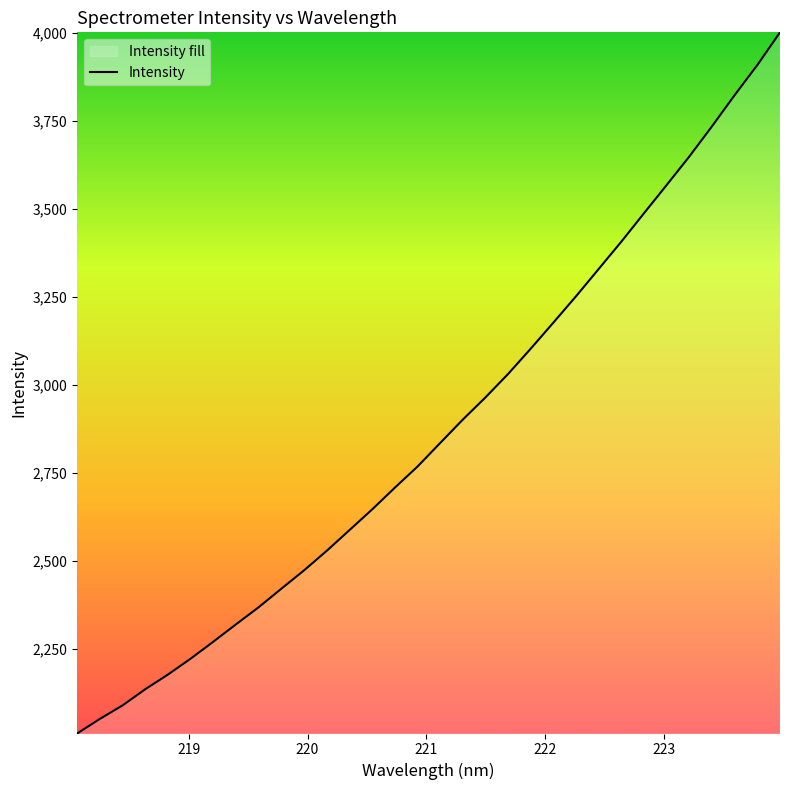

How many values are below 2834?

16